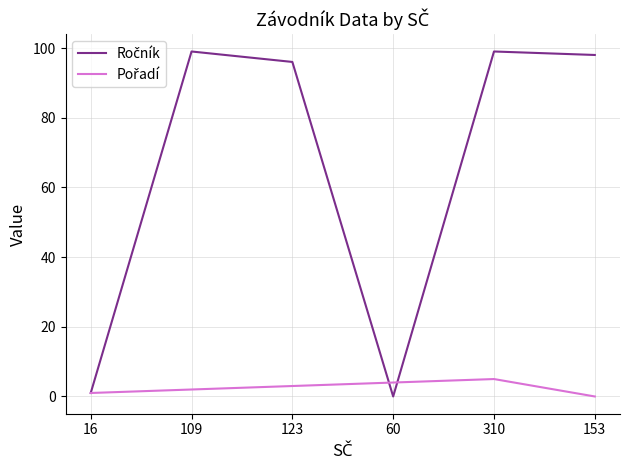

What is the total value across all series at 310?

104